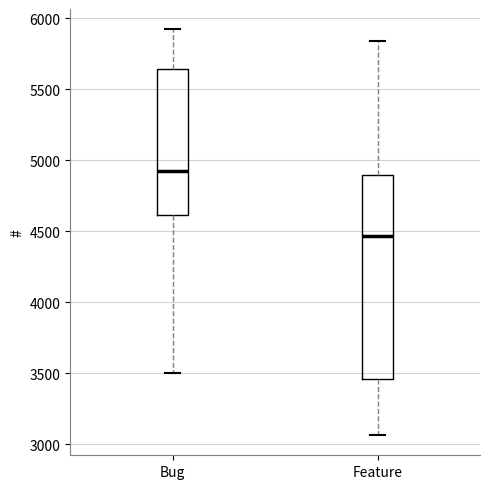

Reading left to right, transcribe this box plot: for each box, give where its median line is, the range the box spans, and where its two whiskers end, as read against the y-axis. The values are not printed on the chart, so give them approximately, as read against the axis.

Bug: median 4900, box 4600 to 5650, whiskers 3500 to 5900
Feature: median 4450, box 3450 to 4900, whiskers 3050 to 5850